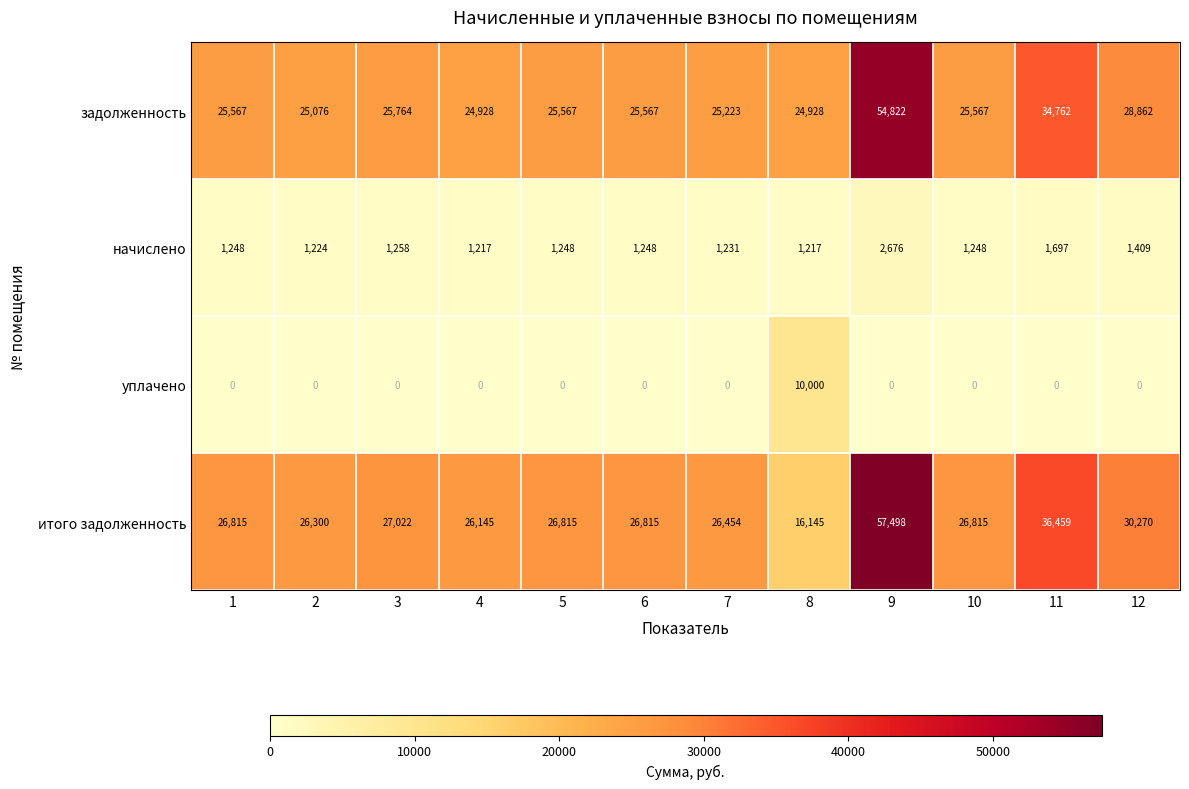

The начислено series shows 876 at 3. True or false?

False